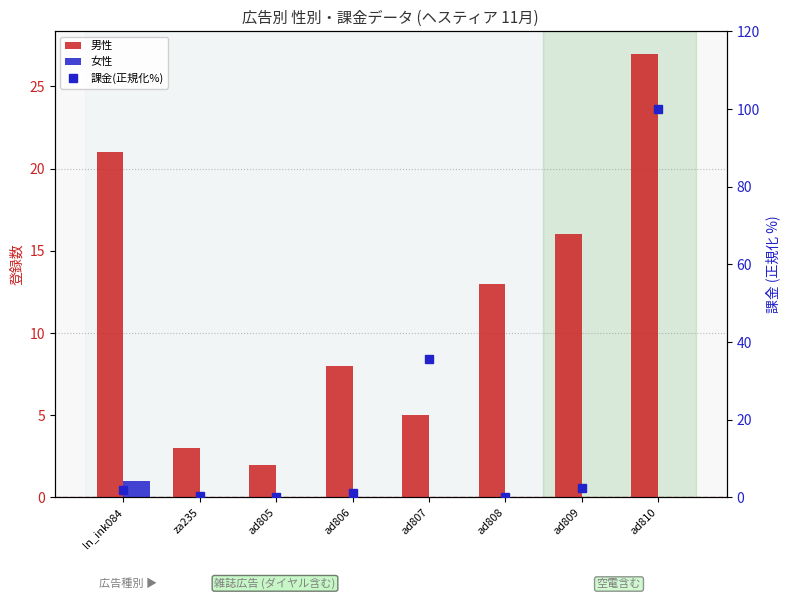

Which has a higher value, ad809 or za235?

ad809